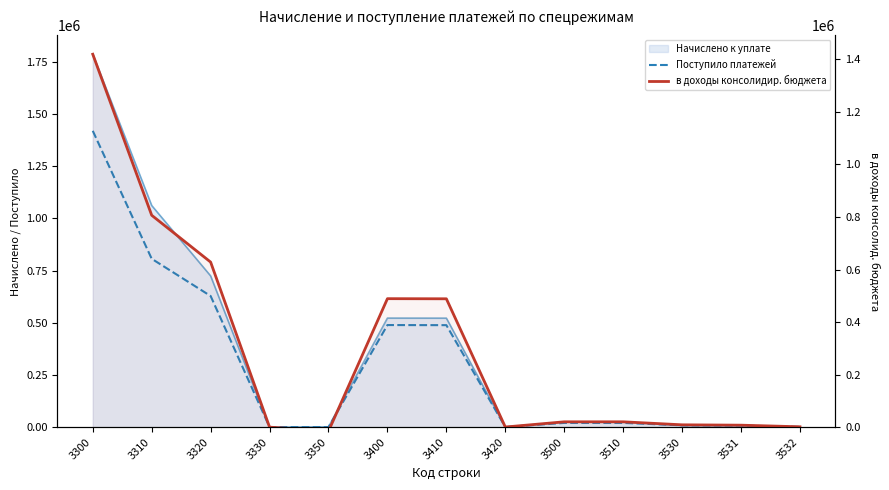

What is the difference between the second highest and minimum values in the Поступило платежей series?

806485